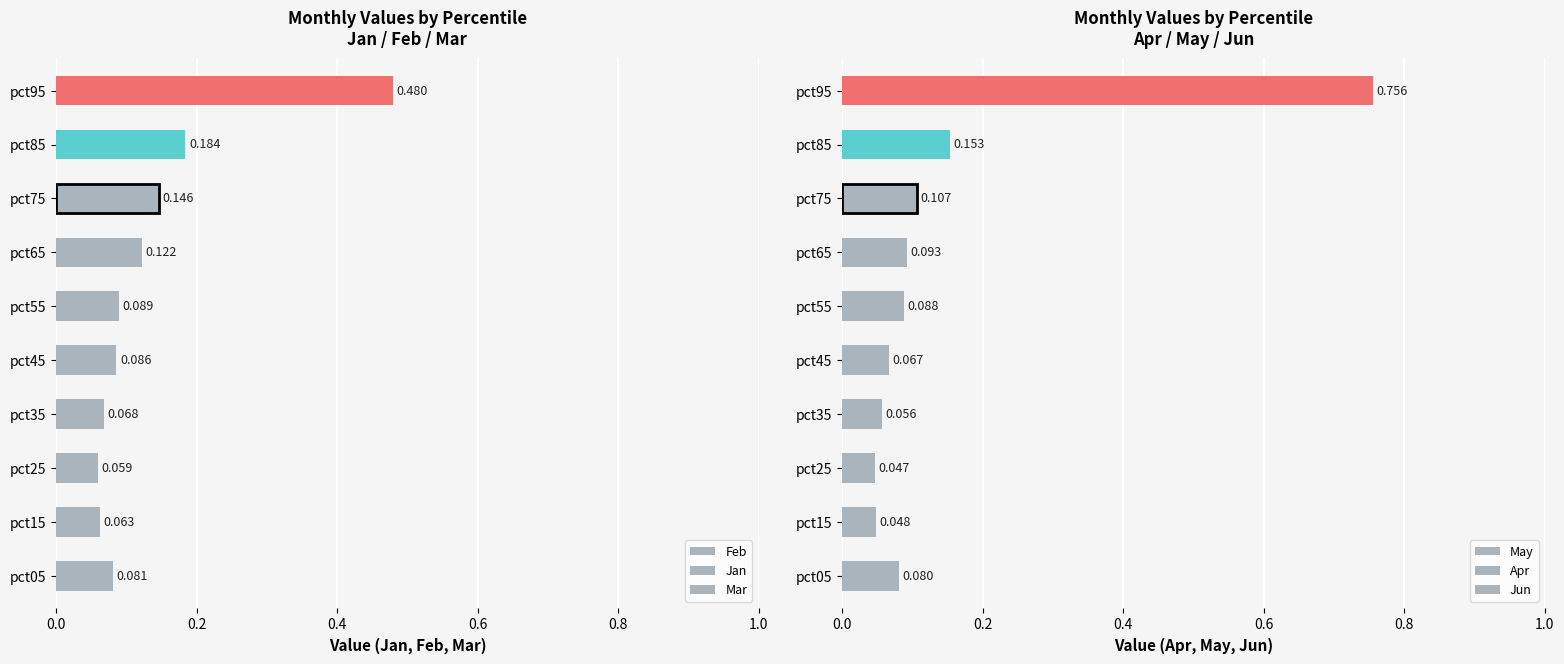

How many bars are there in total?

20